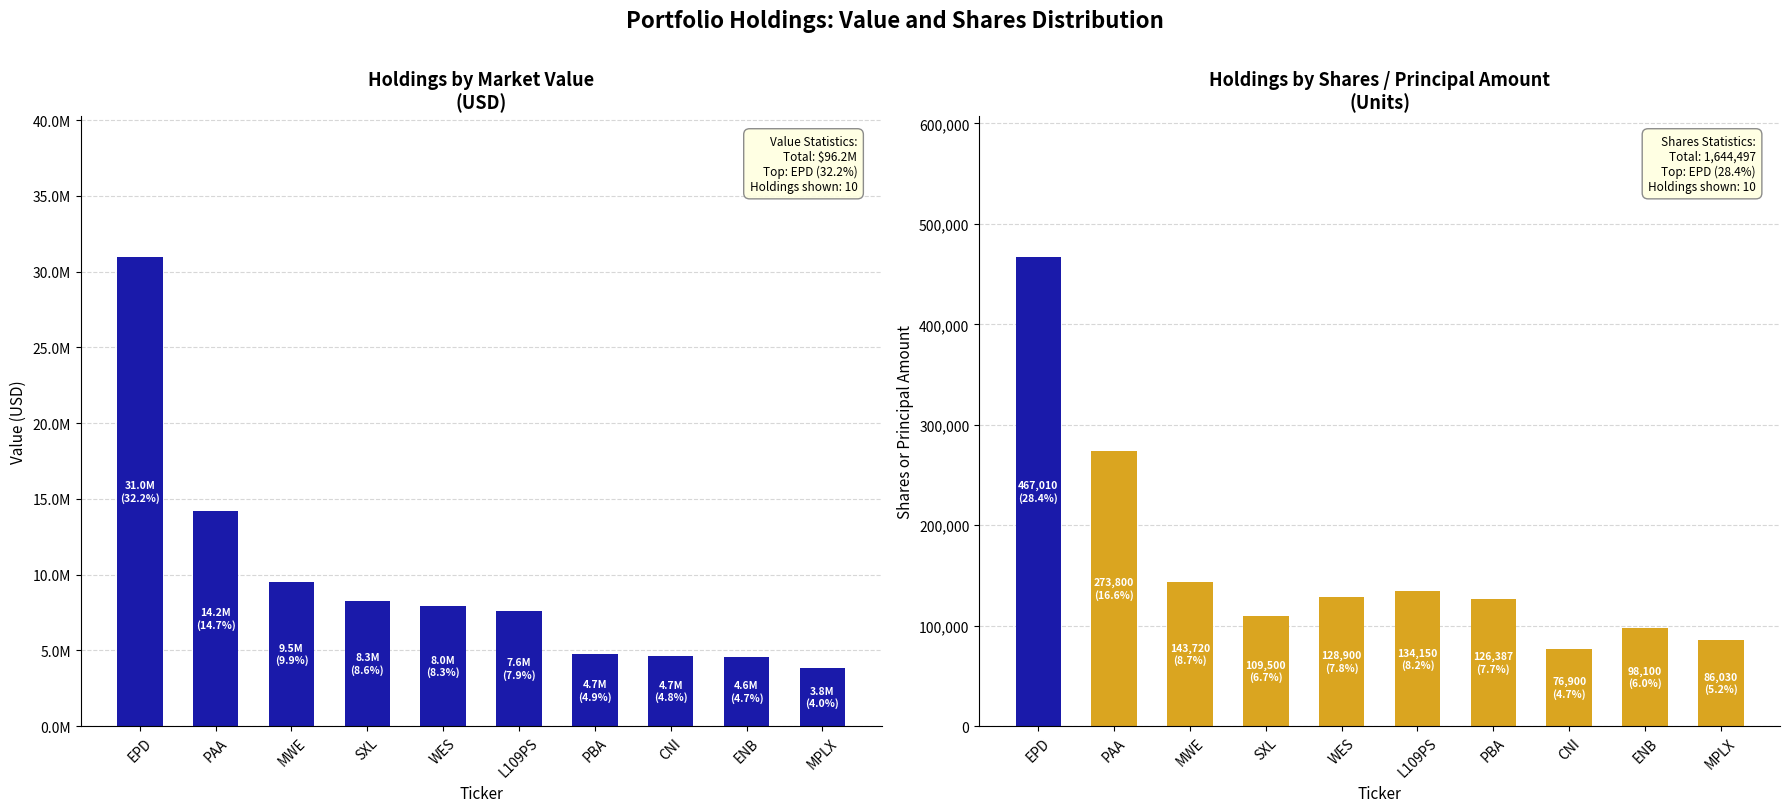

True or false: Shares / Principal has a value of 201340 at WES.

False